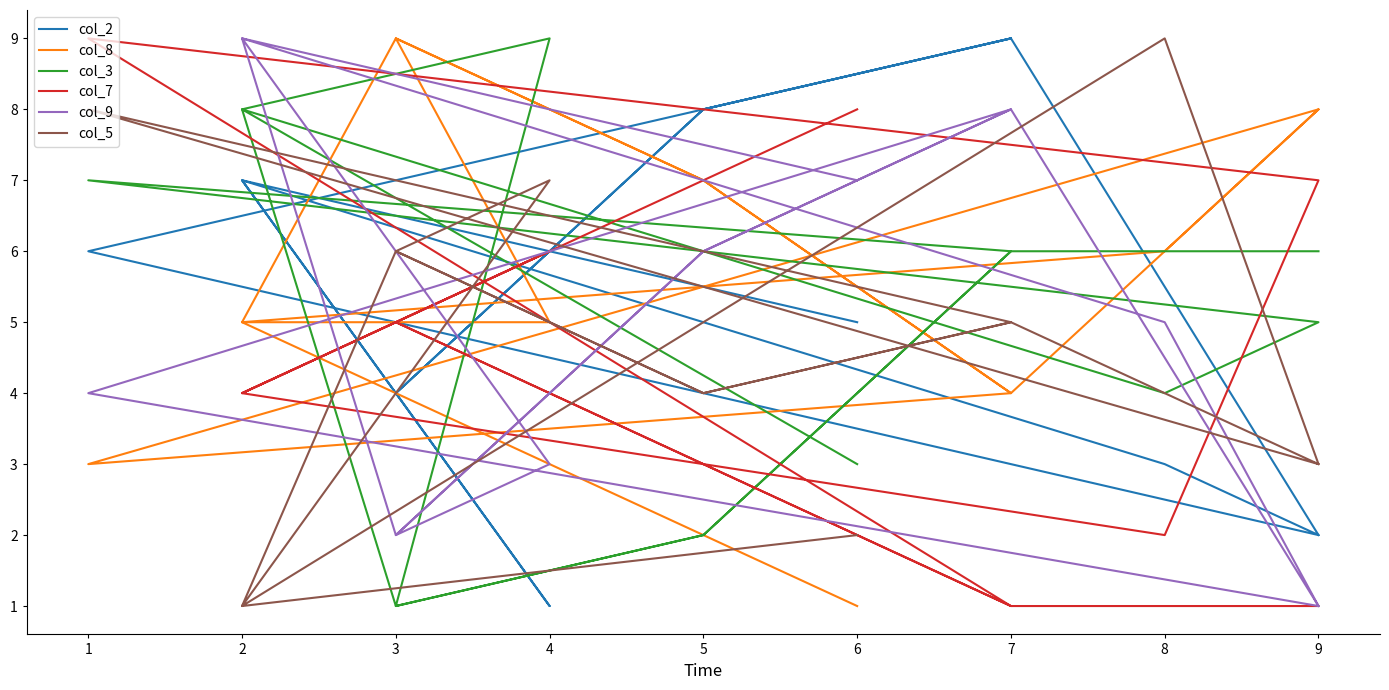

At which label is col_8 closest to 5?

2